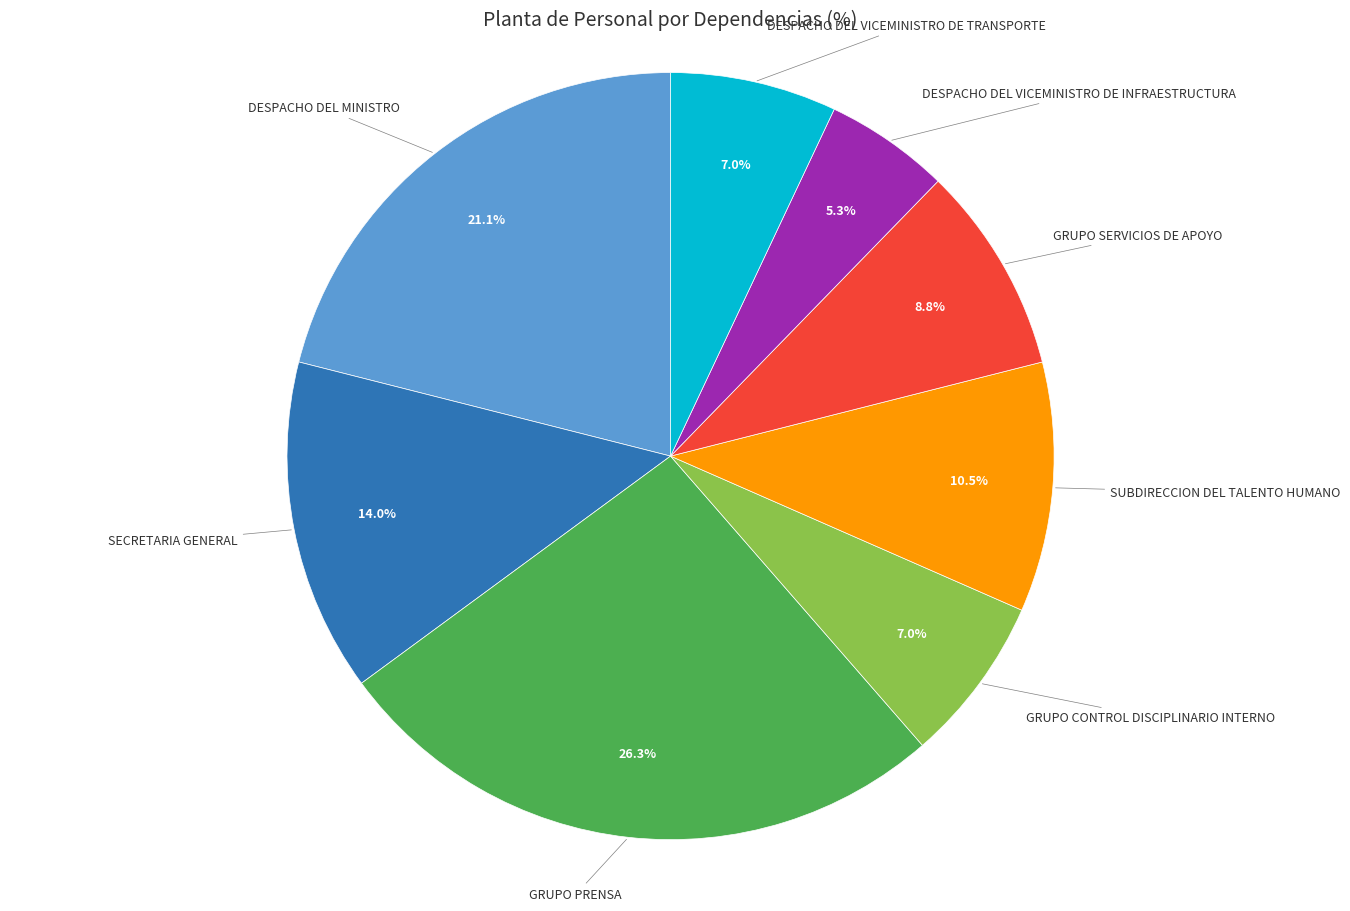

Does any single category account for the majority?

No